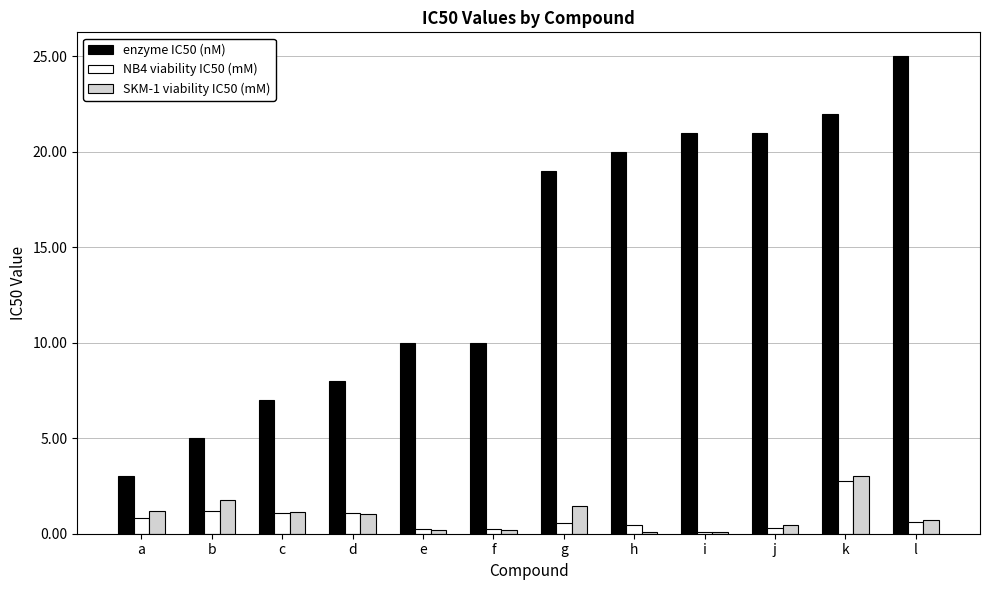

How many groups of bars are there?

12